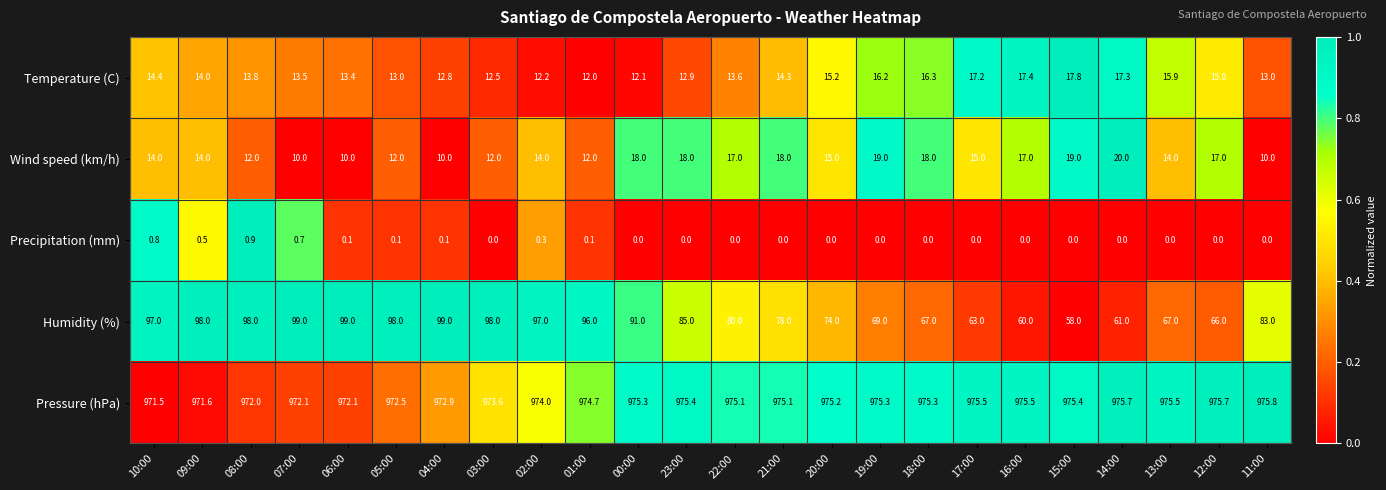

Is it true that Pressure (hPa) equals 253.7 at 18:00?

False